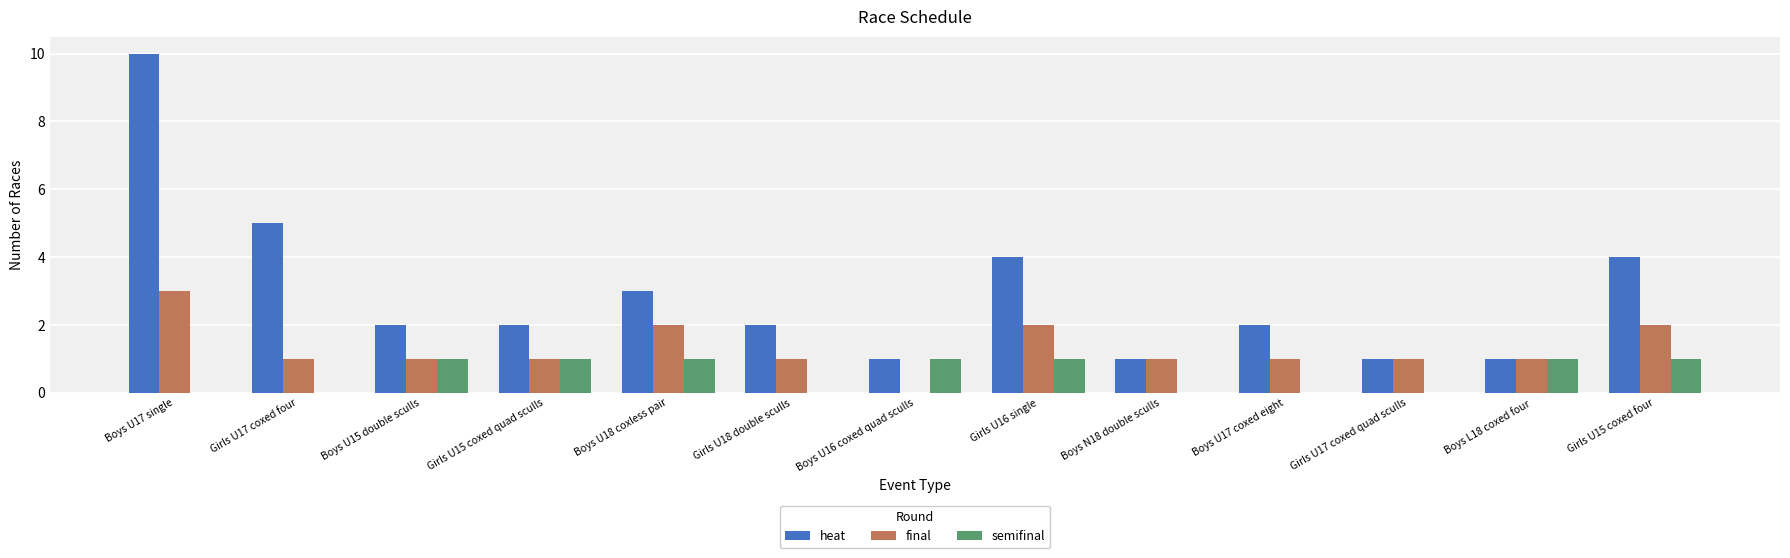

Does the chart contain stacked bars?

No